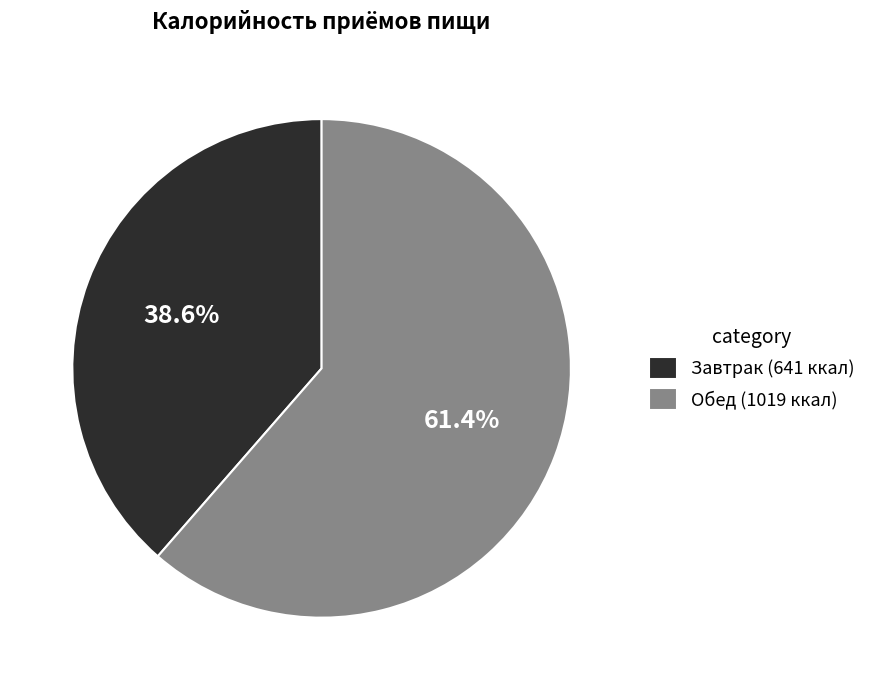

Which slice is the largest?

Обед (1019 ккал)